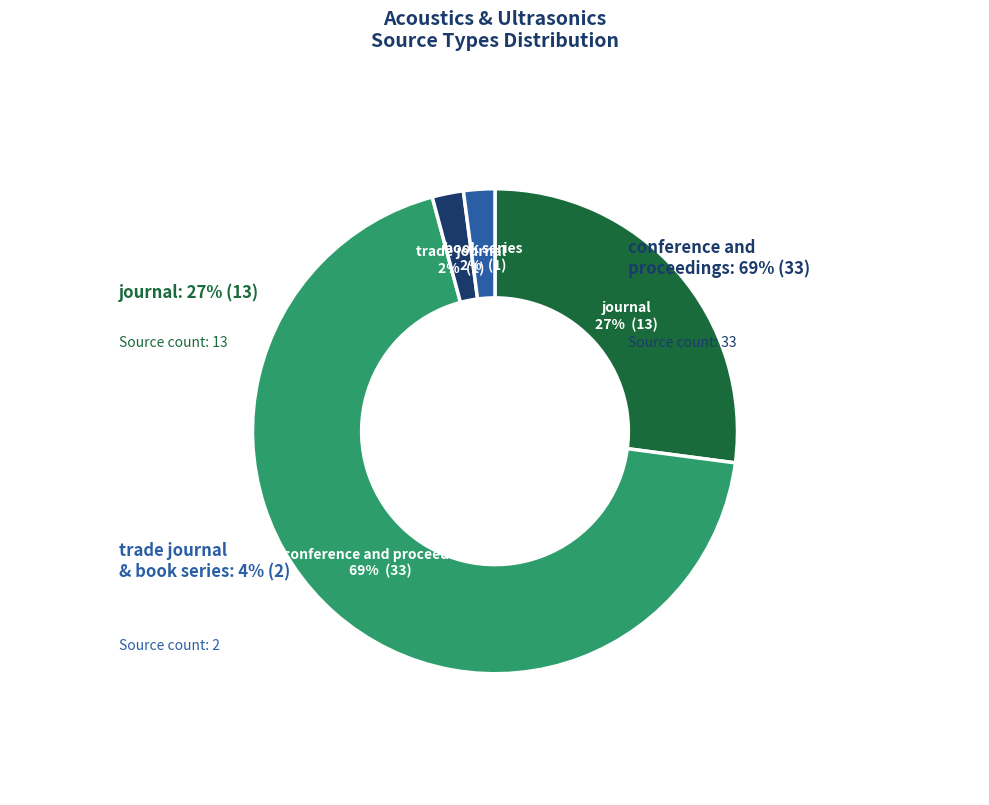

What is the total percentage of journal and conference and proceedings?

95.8%